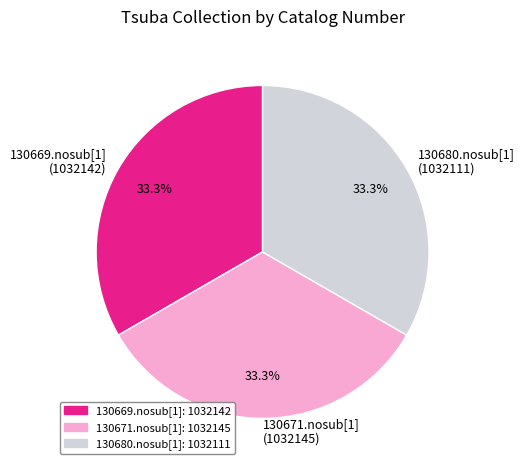

Is there a majority slice in this chart?

No